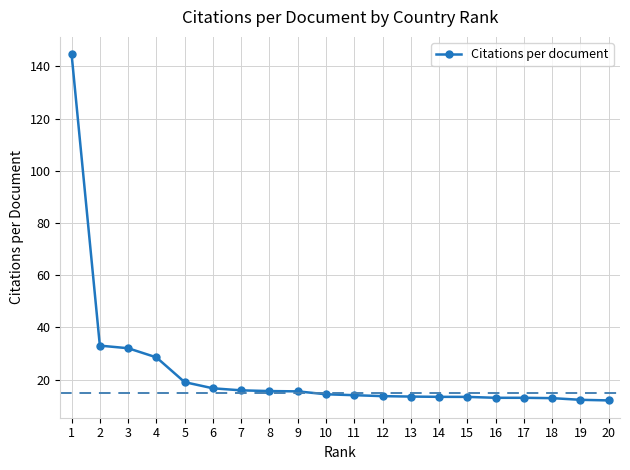

What is the change in value from 3 to 5?

-13.0